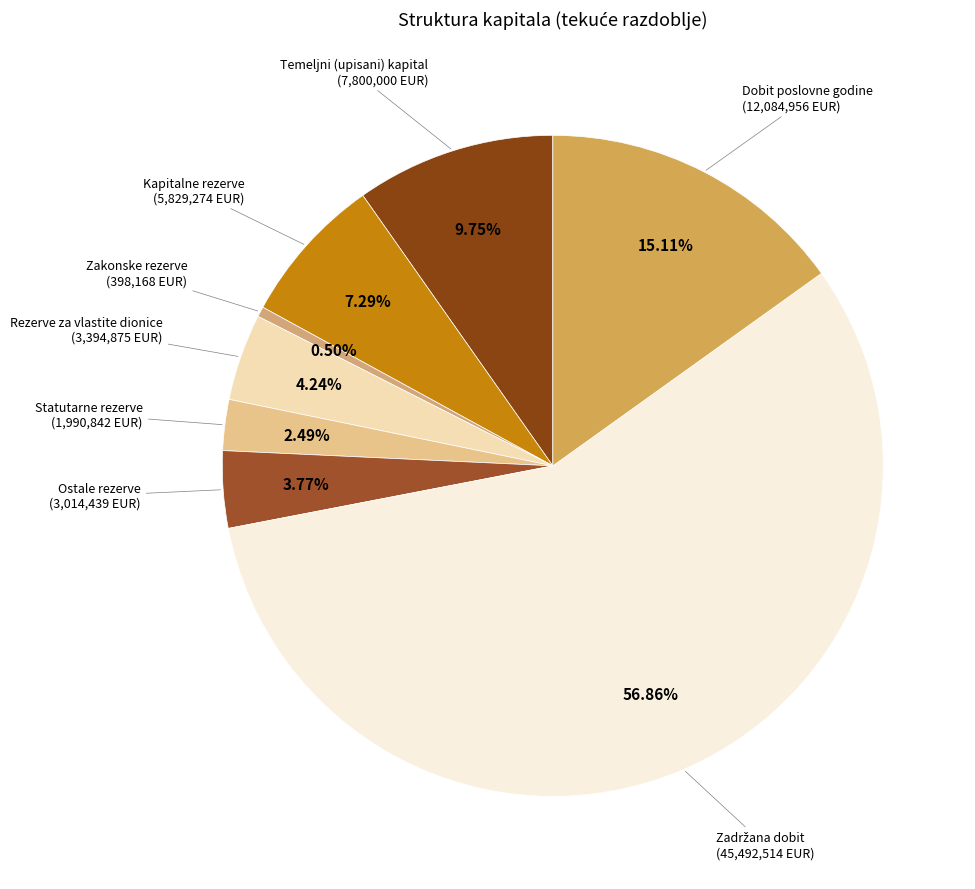

Count the number of slices in the pie.

8